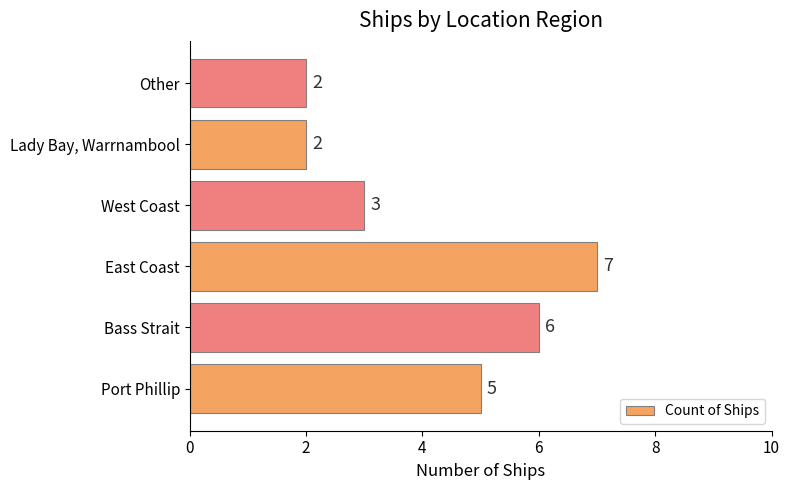

Is it true that the value at East Coast is 7?

True